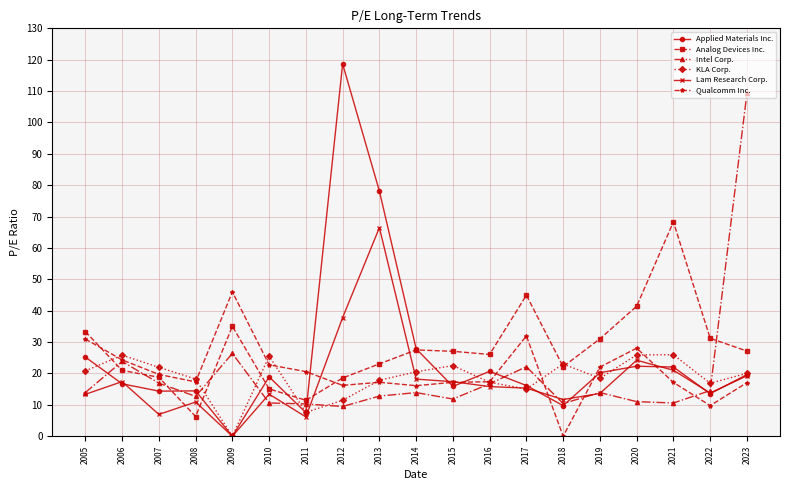

Where does the Applied Materials Inc. series first go above 18?

2005